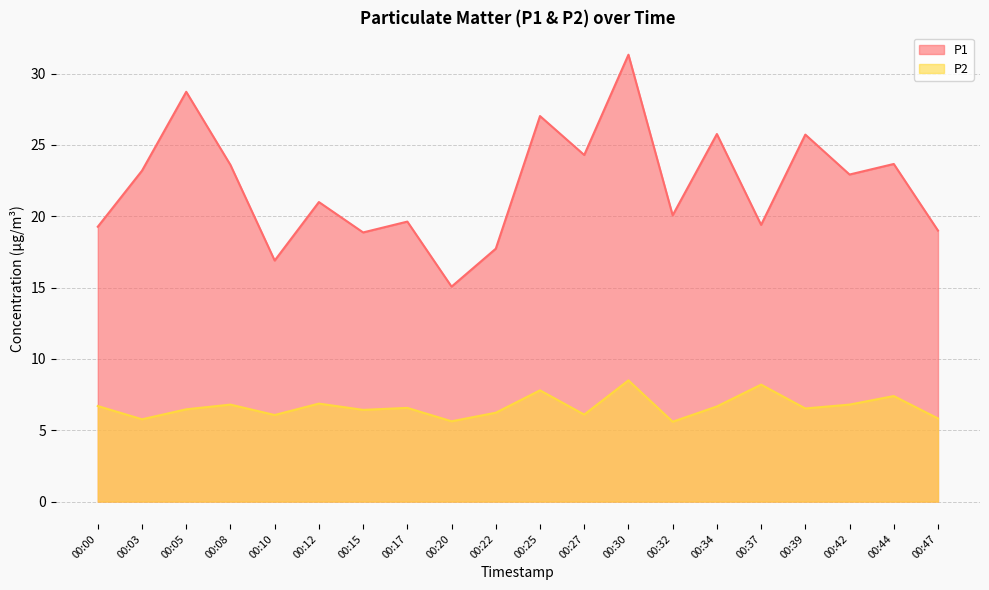

At which label is P1 closest to 23?

00:42